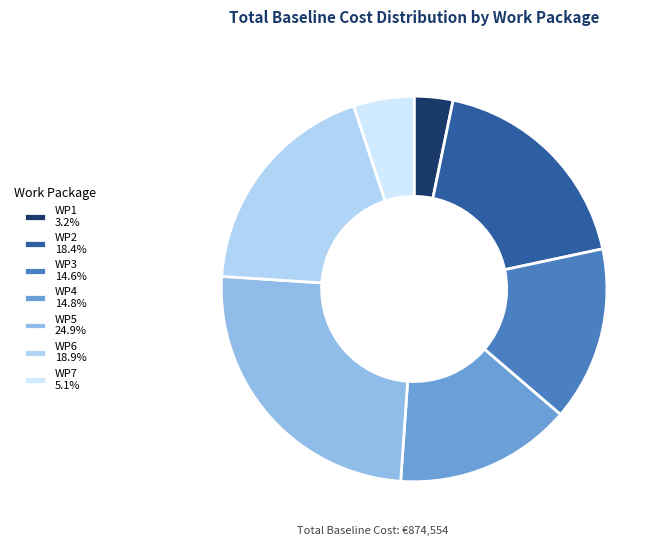

Is the sum of WP5 24.9% and WP1 3.2% greater than half?

No